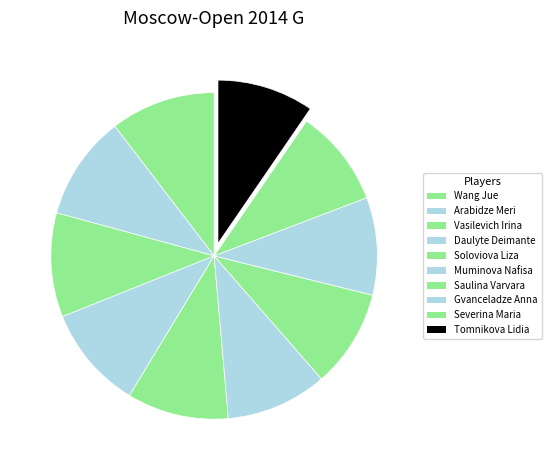

Between Soloviova Liza and Muminova Nafisa, which is larger?

Soloviova Liza